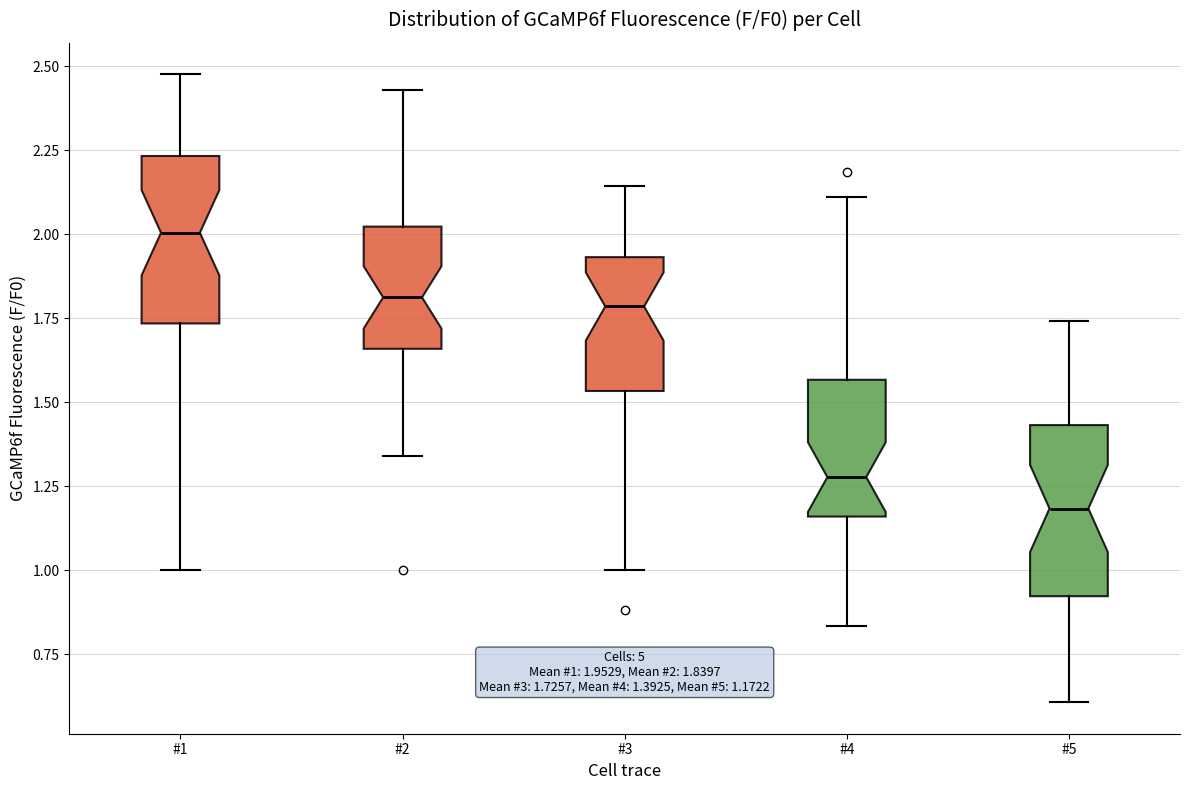

Which box has the highest median line?

#1